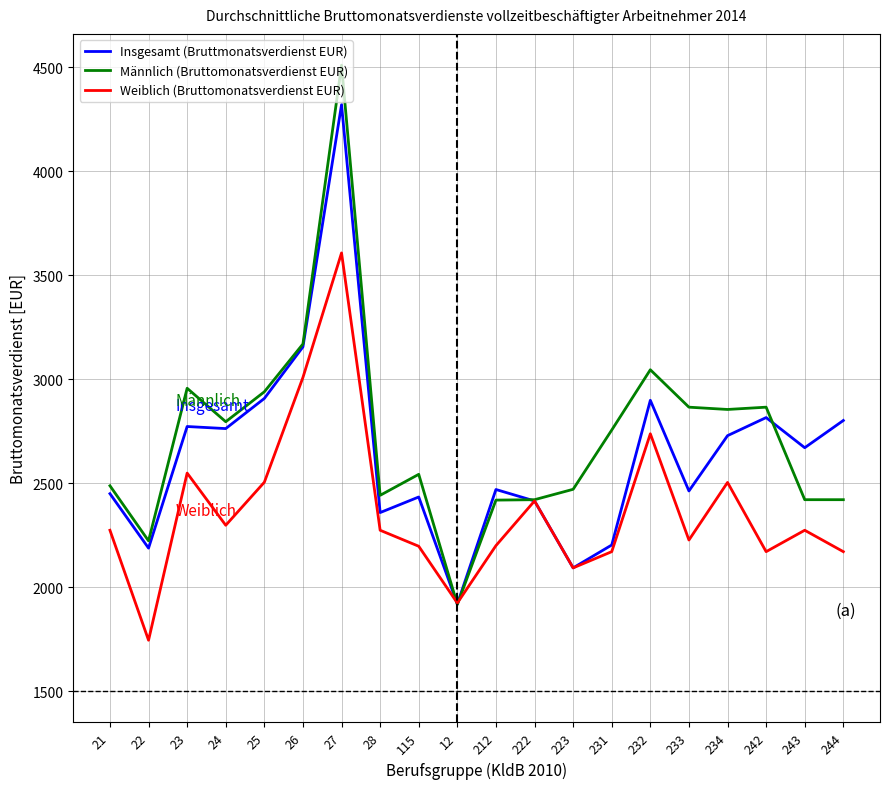

At 232, list the series in order from largest to smallest.

Männlich (Bruttomonatsverdienst EUR), Insgesamt (Bruttmonatsverdienst EUR), Weiblich (Bruttomonatsverdienst EUR)